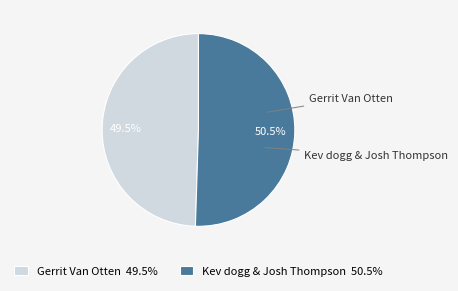

To the nearest percent, what percentage of the pie is Kev dogg & Josh Thompson?

51%